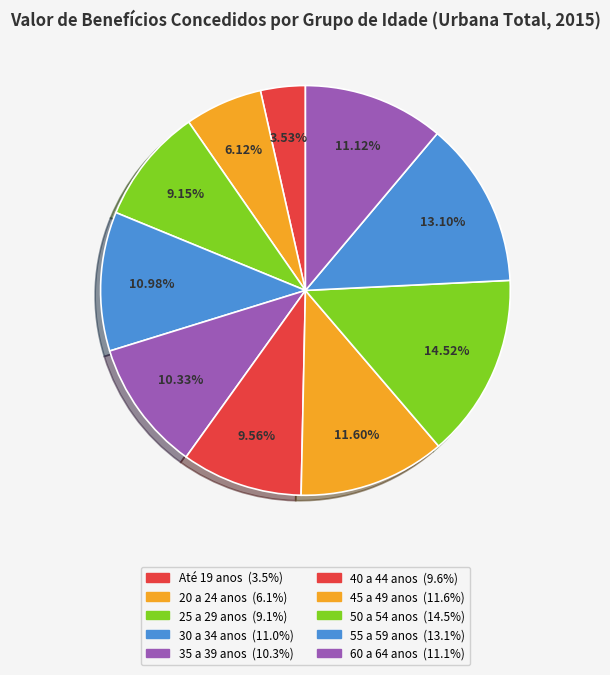

To the nearest percent, what portion does 35 a 39 anos represent?

10%